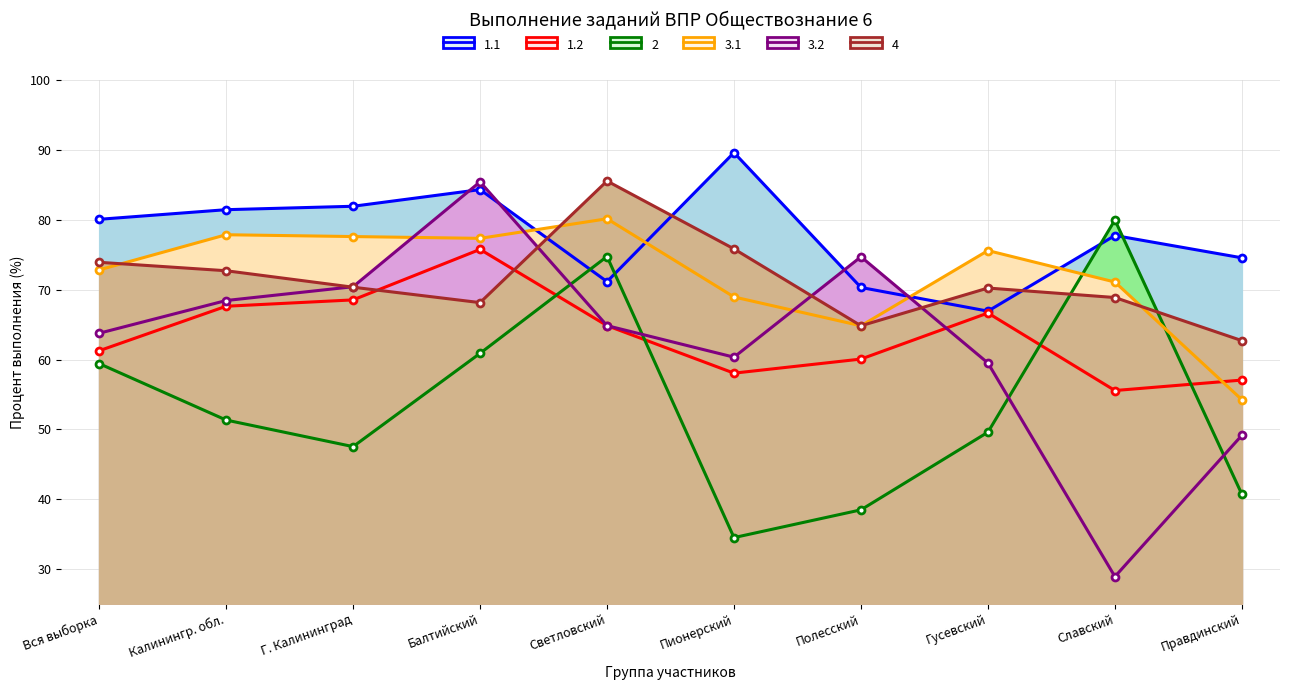

What is the label of the 4th point from the left?

Балтийский